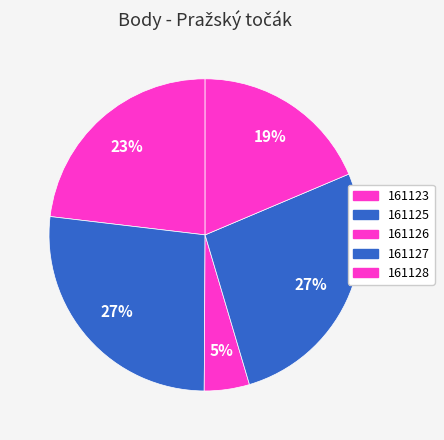

True or false: 161127 accounts for 34% of the total.

False